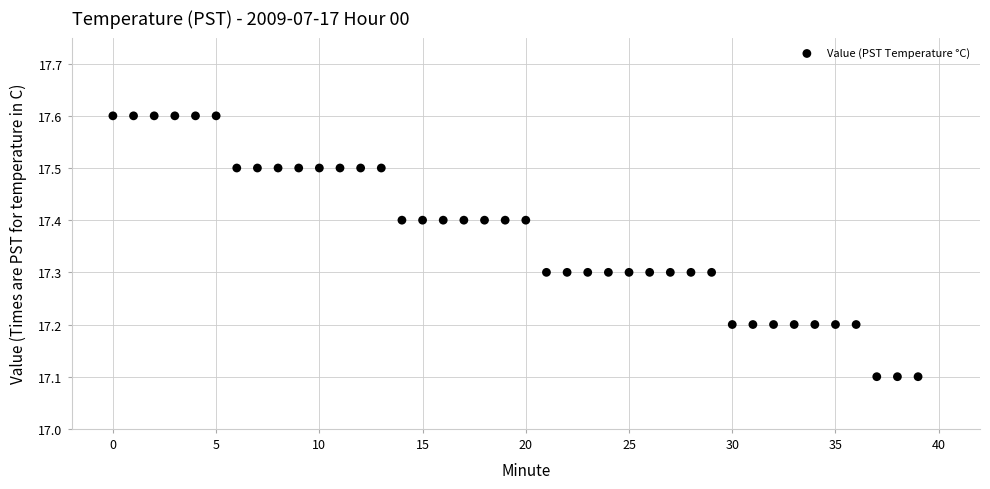

What is the range of Y values (max minus min)?

0.5